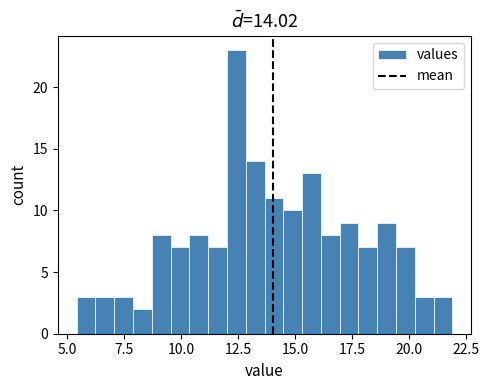

Read against the x-axis, roughly where is the centre of the tallest bar?

12.5